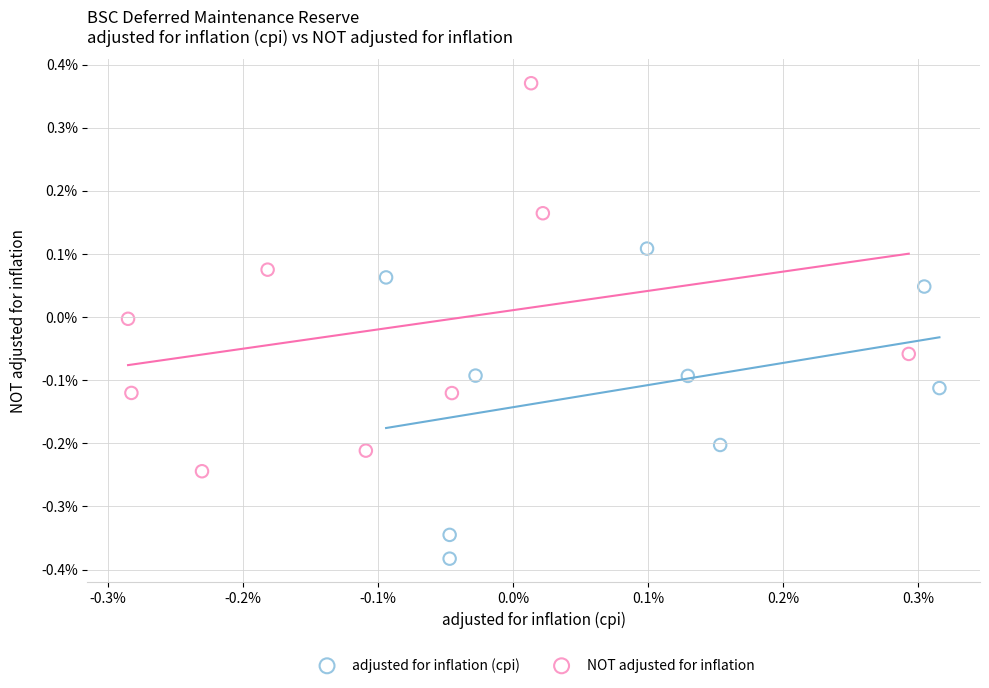

Which series reaches the maximum Y coordinate?

NOT adjusted for inflation